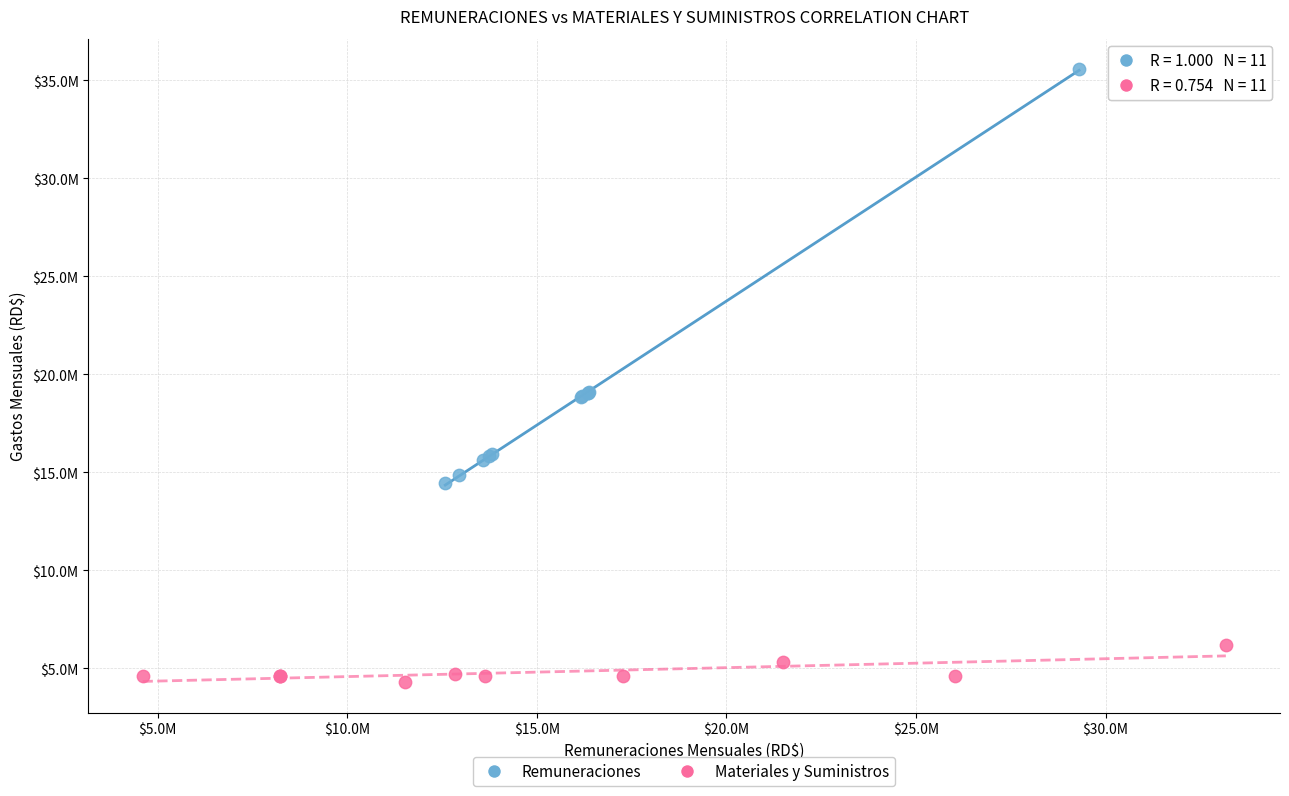

Which series contains the lowest Y value?

Materiales y Suministros